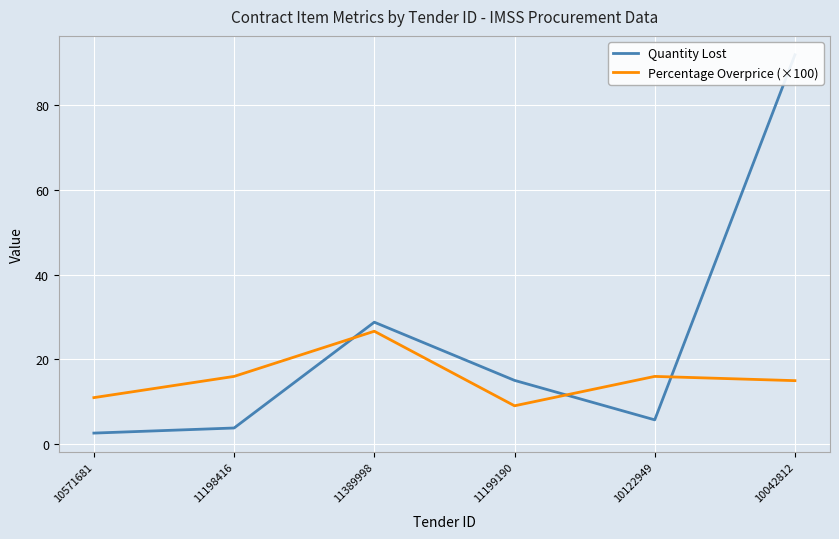

Which series ends up on top after the final intersection of Quantity Lost and Percentage Overprice (×100)?

Quantity Lost